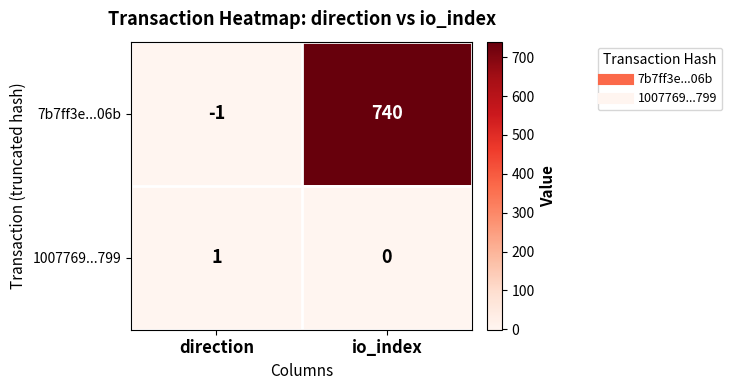

Reading right to left, list all the values displayed in this chart.

7b7ff3e...06b: 740	-1
1007769...799: 0	1